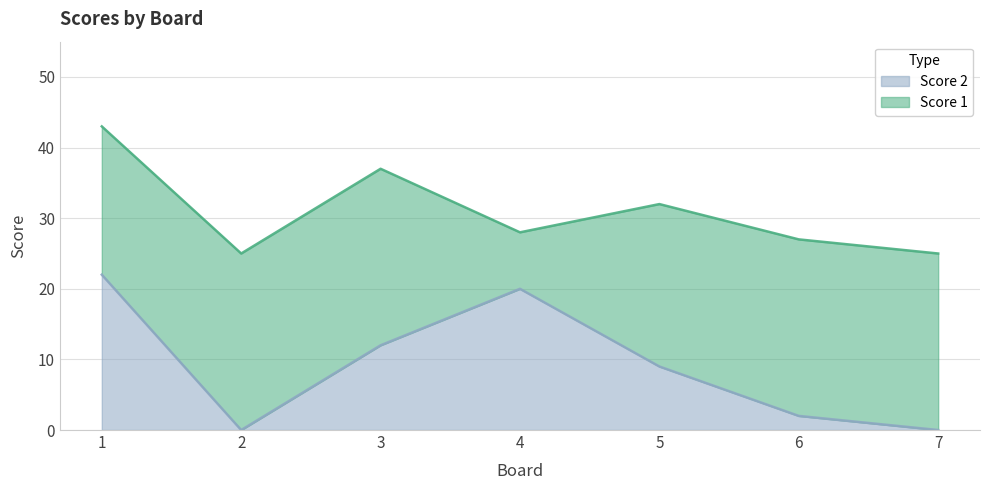

How many data points are above 9?

3